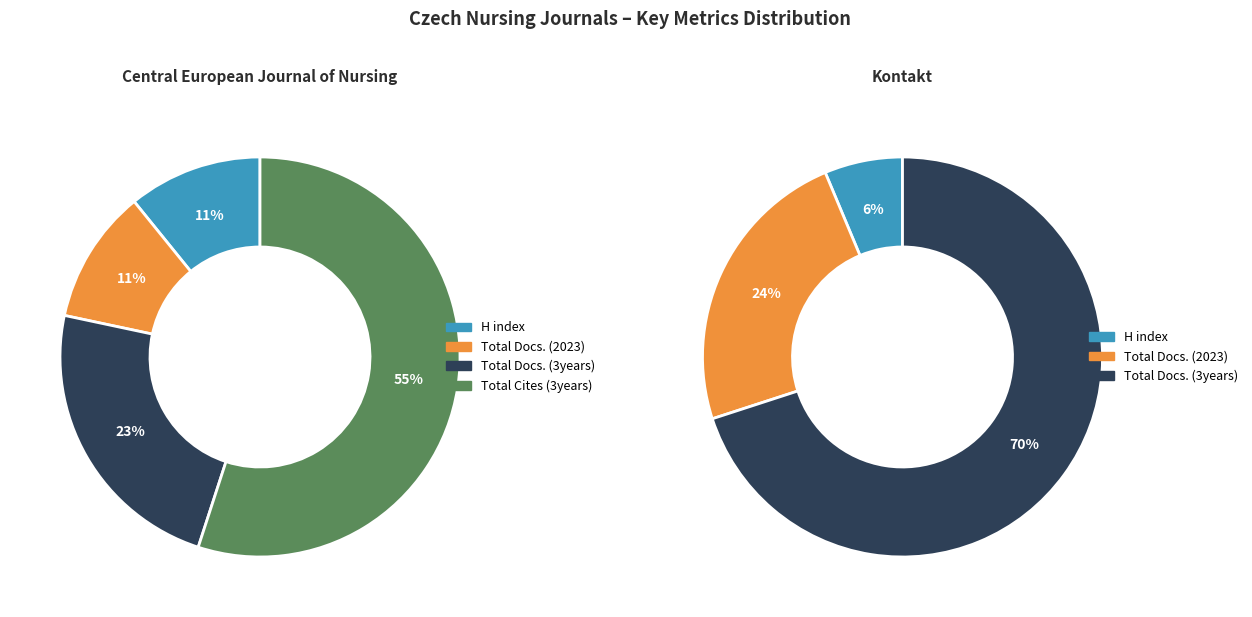

To the nearest percent, what percentage of the pie is Central European Journal of Nursing?

35%